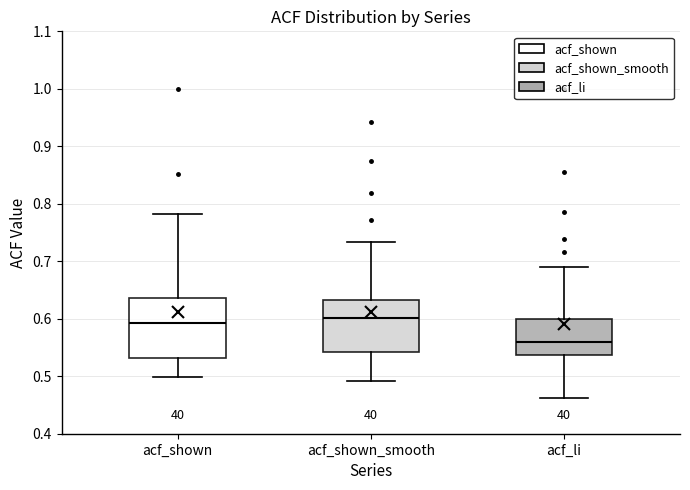

Where does the upper whisker of the box for acf_shown end on the y-axis? The values are not printed on the chart, so give them approximately, as read against the axis.

0.78